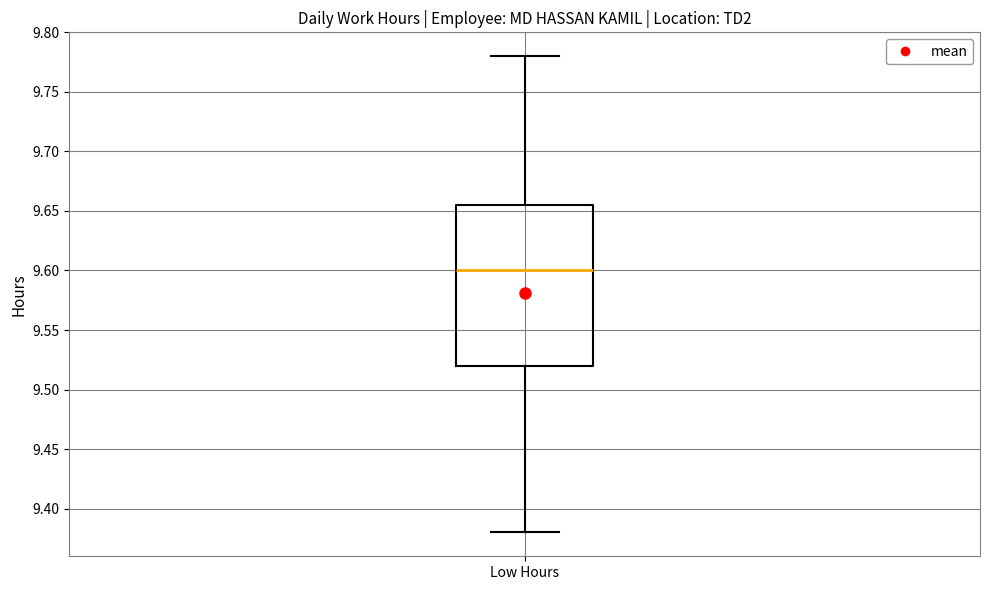

Where is the lower edge of the box for Low Hours on the y-axis? The values are not printed on the chart, so give them approximately, as read against the axis.

9.520